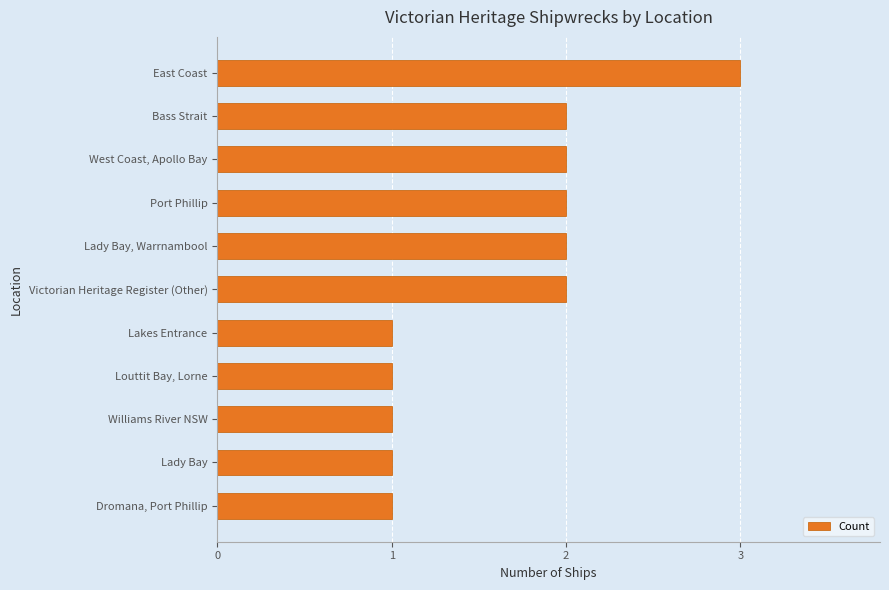

How many distinct data groups are displayed?

1